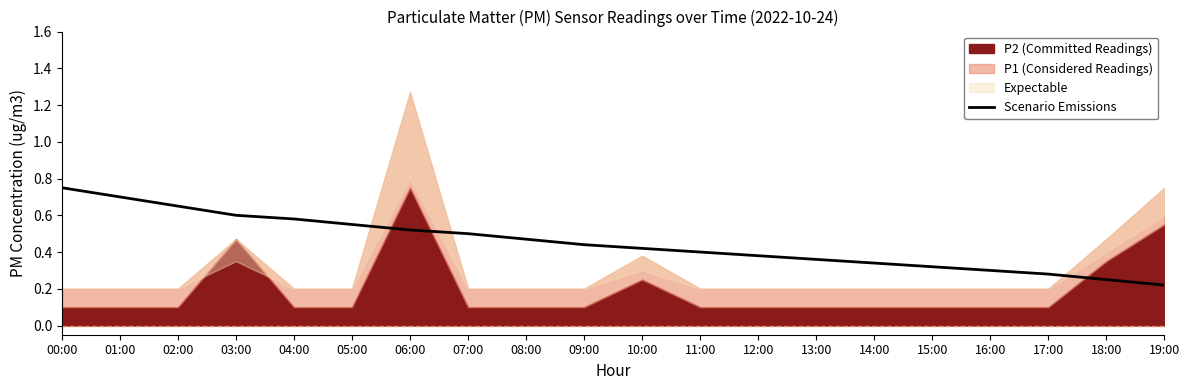

The Scenario Emissions series shows 0.1 at 16:00. True or false?

False